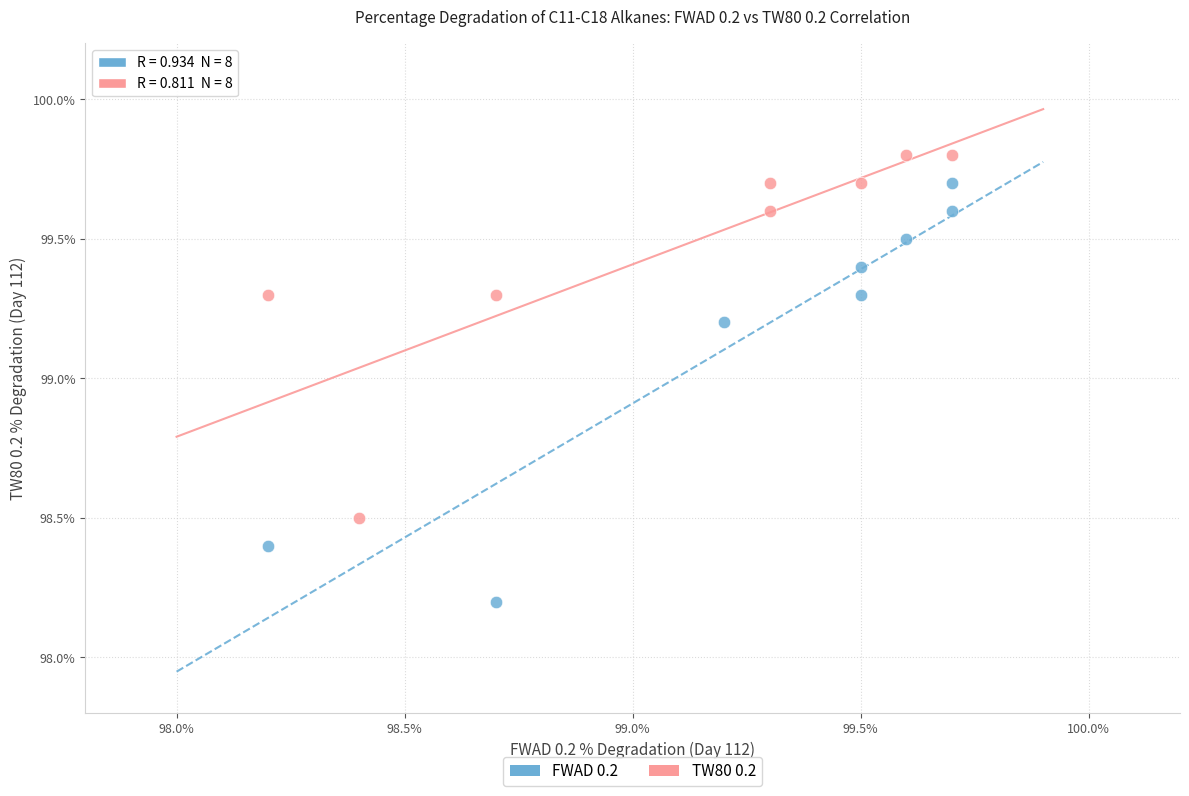

Which series contains the highest Y value?

TW80 0.2